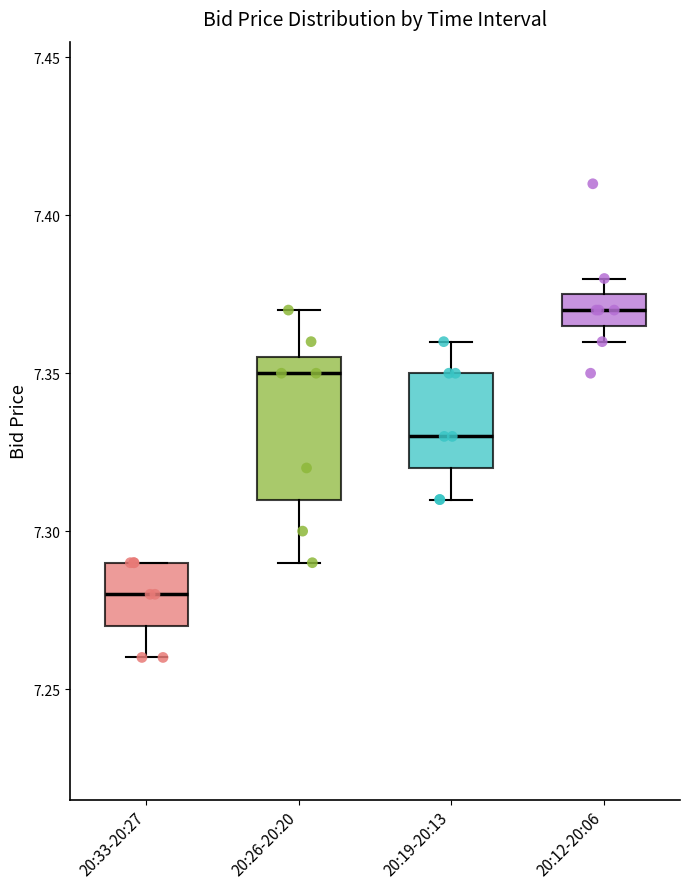

Reading left to right, transcribe this box plot: for each box, give where its median line is, the range the box spans, and where its two whiskers end, as read against the y-axis. The values are not printed on the chart, so give them approximately, as read against the axis.

20:33-20:27: median 7.280, box 7.270 to 7.290, whiskers 7.260 to 7.290
20:26-20:20: median 7.350, box 7.310 to 7.355, whiskers 7.290 to 7.370
20:19-20:13: median 7.330, box 7.320 to 7.350, whiskers 7.310 to 7.360
20:12-20:06: median 7.370, box 7.365 to 7.375, whiskers 7.360 to 7.380